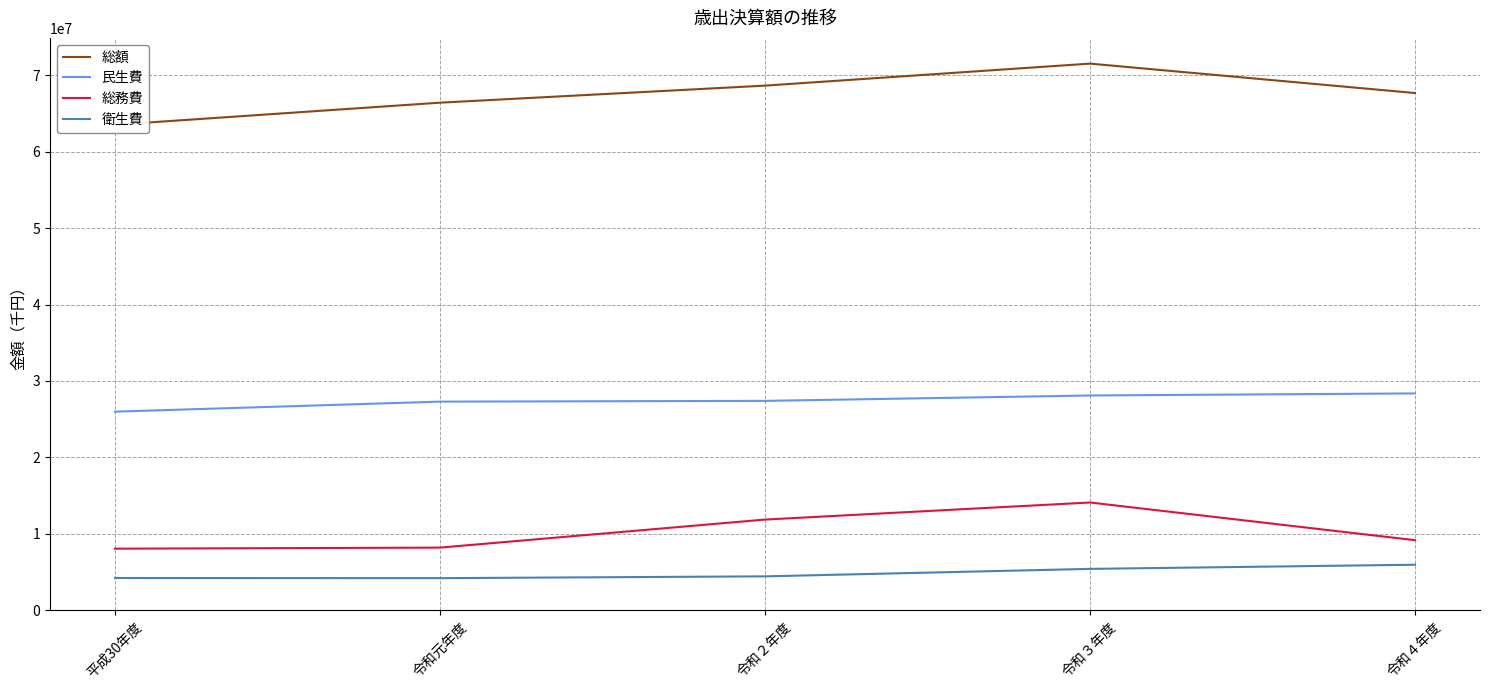

Reading right to left, transcribe all the data shown in this chart.

総額: 令和４年度=67670000	令和３年度=71520000	令和２年度=68640000	令和元年度=66410000	平成30年度=63520000
民生費: 令和４年度=28371201	令和３年度=28100169	令和２年度=27394418	令和元年度=27296056	平成30年度=25985616
総務費: 令和４年度=9168846	令和３年度=14099563	令和２年度=11866067	令和元年度=8195734	平成30年度=8058069
衛生費: 令和４年度=5957334	令和３年度=5414847	令和２年度=4435264	令和元年度=4201457	平成30年度=4220800